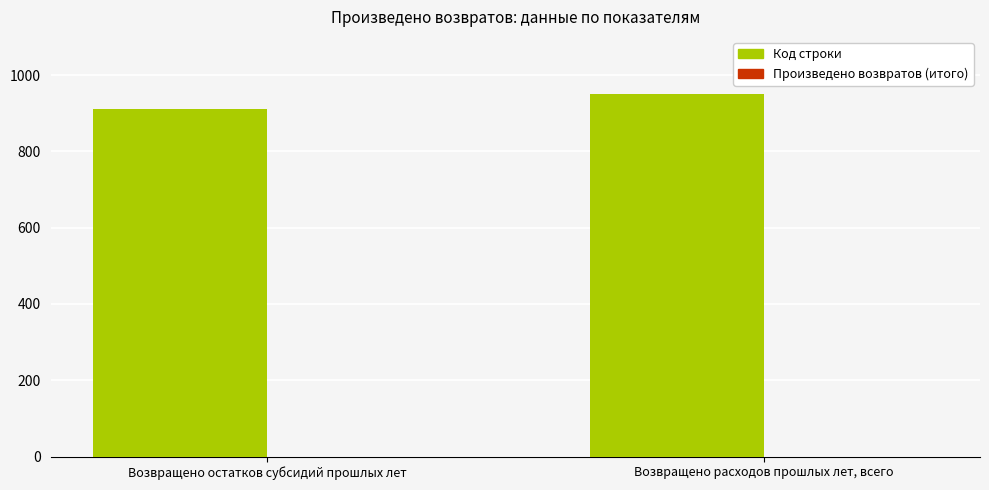

What is the change in value from Возвращено остатков субсидий прошлых лет to Возвращено расходов прошлых лет, всего?

+40